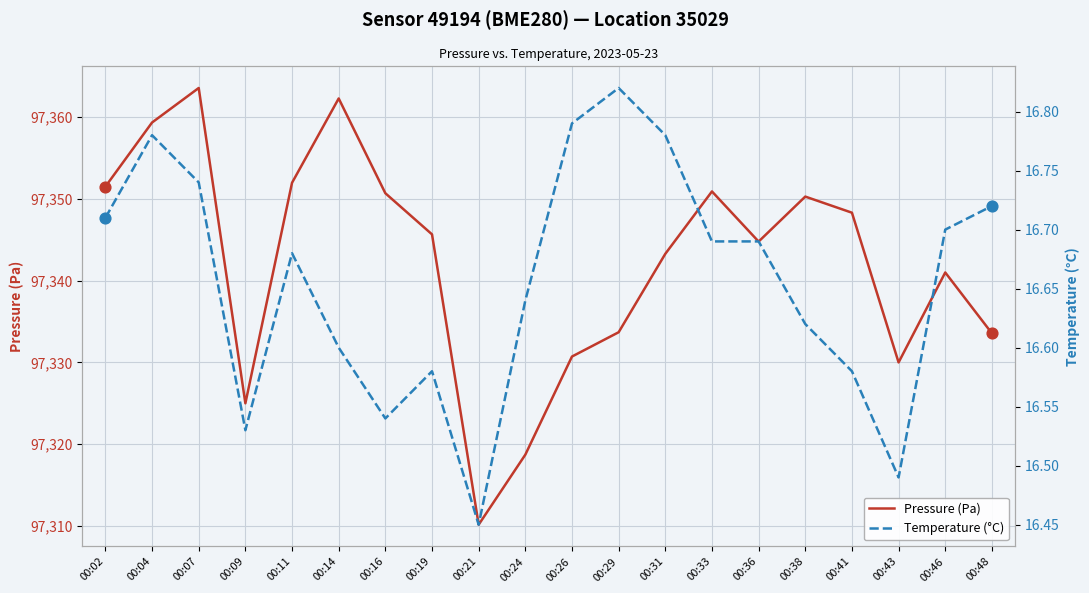

Which series reaches the maximum Y coordinate?

Pressure (Pa)